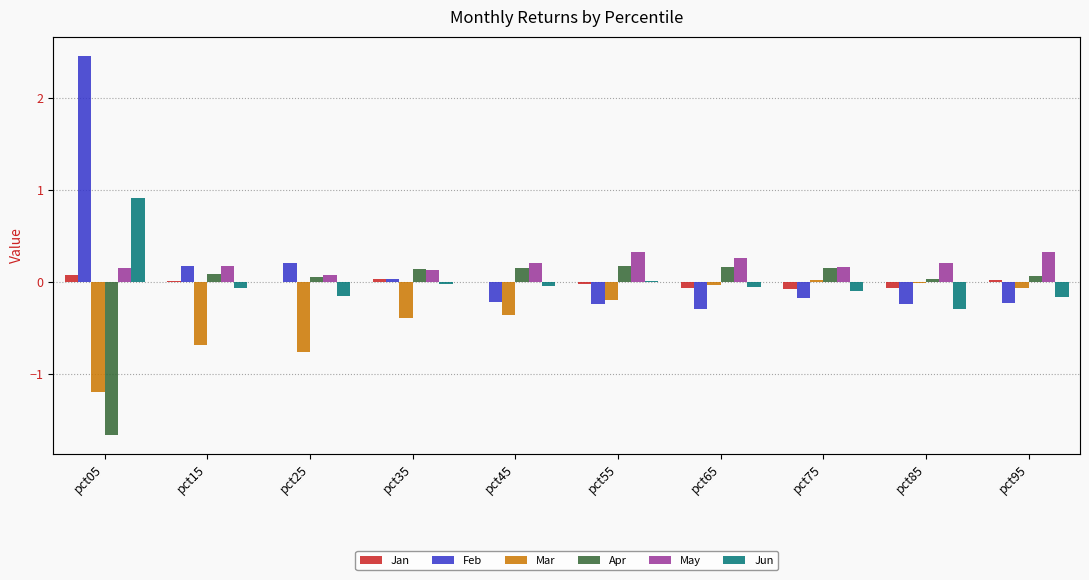

Which series has the widest spread of values?

Feb